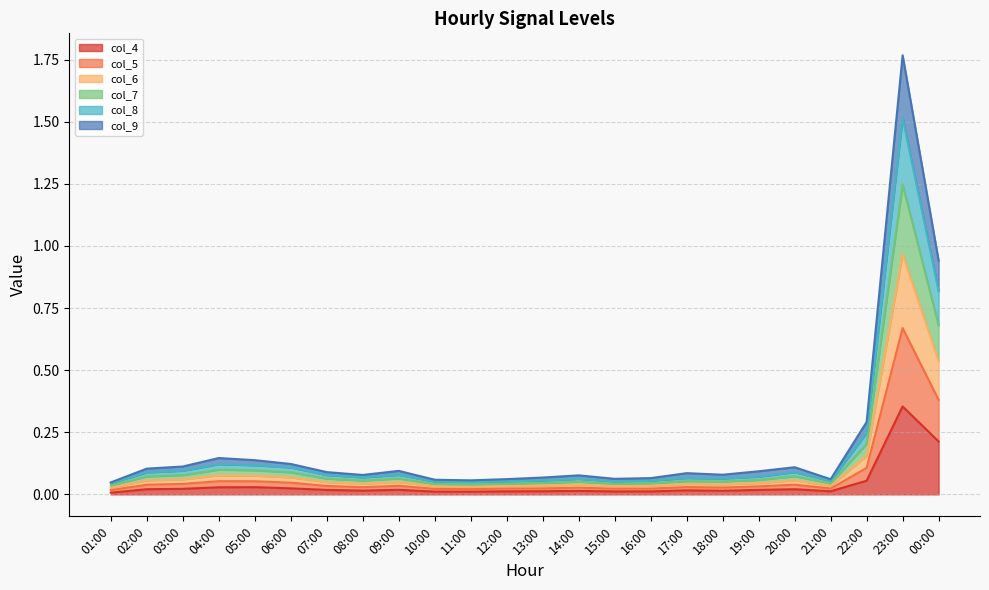

In col_6, how many points are higher than both neighbors (excluding endpoints)?

6